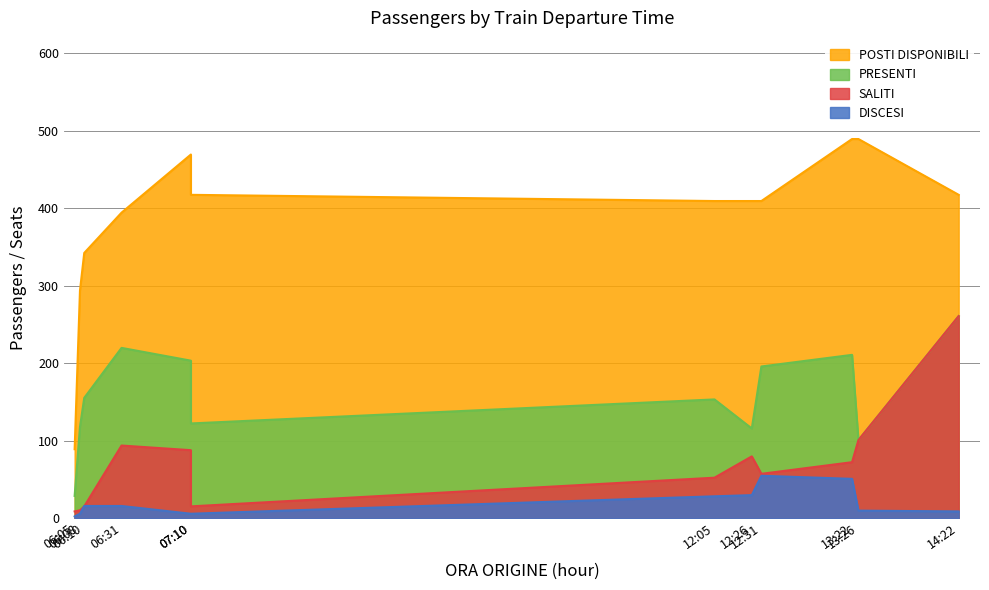

How many data points does each series have?

12